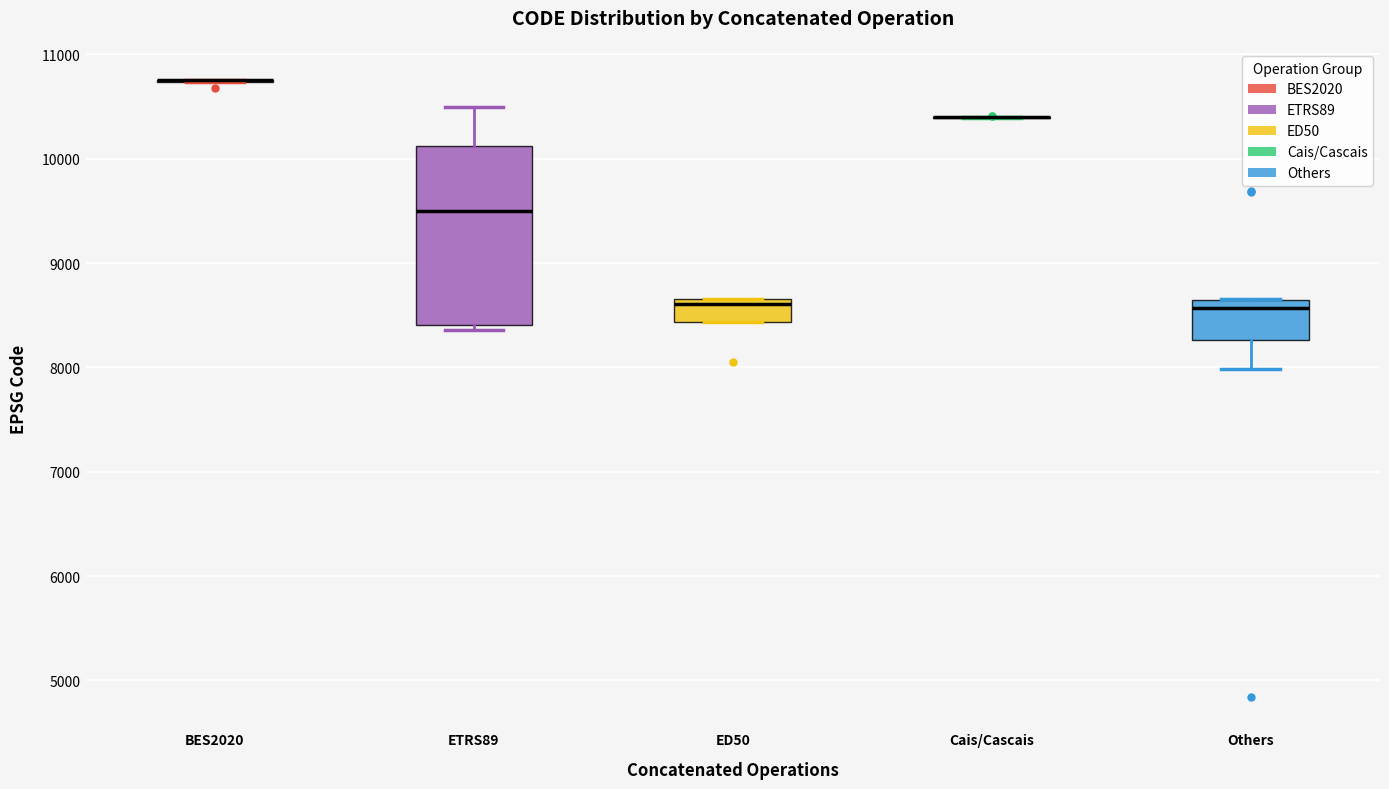

Reading left to right, transcribe this box plot: for each box, give where its median line is, the range the box spans, and where its two whiskers end, as read against the y-axis. The values are not printed on the chart, so give them approximately, as read against the axis.

BES2020: box collapsed to a line at 10800, whiskers 10700 to 10800
ETRS89: median 9500, box 8400 to 10100, whiskers 8400 (just below the box's lower edge) to 10500
ED50: median 8600, box 8400 to 8700, whiskers 8400 to 8700
Cais/Cascais: box collapsed to a line at 10400, whiskers 10400 to 10400
Others: median 8600 (just below the box's upper edge), box 8300 to 8600, whiskers 8000 to 8700